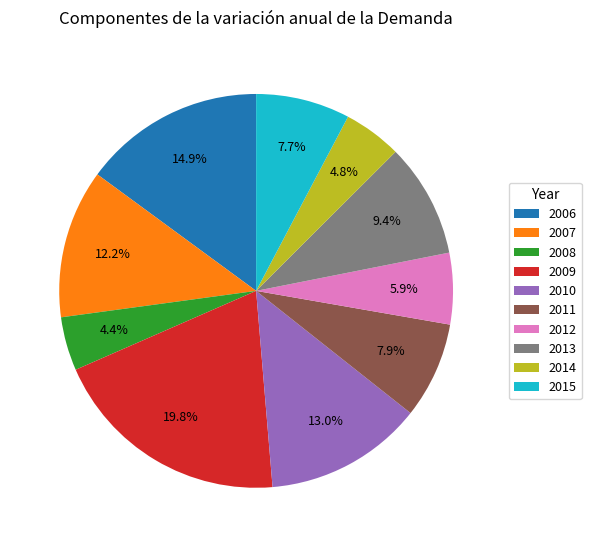

Is 2010 the majority of the pie?

No